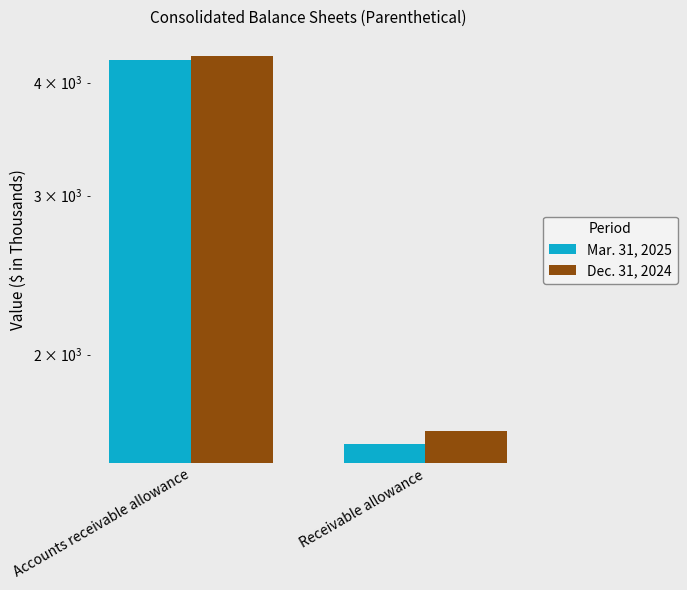

What is the label of the 1st bar from the right?

Receivable allowance